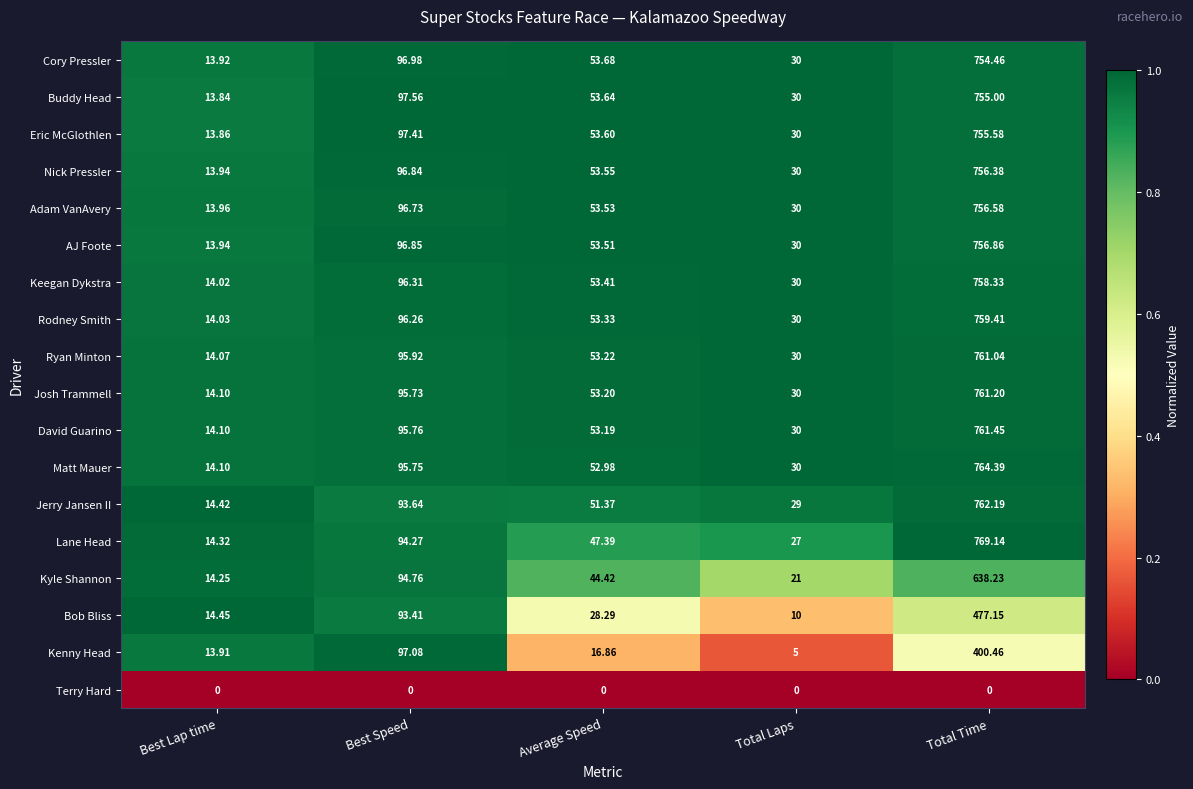

Which series has the largest total across all categories?

Matt Mauer